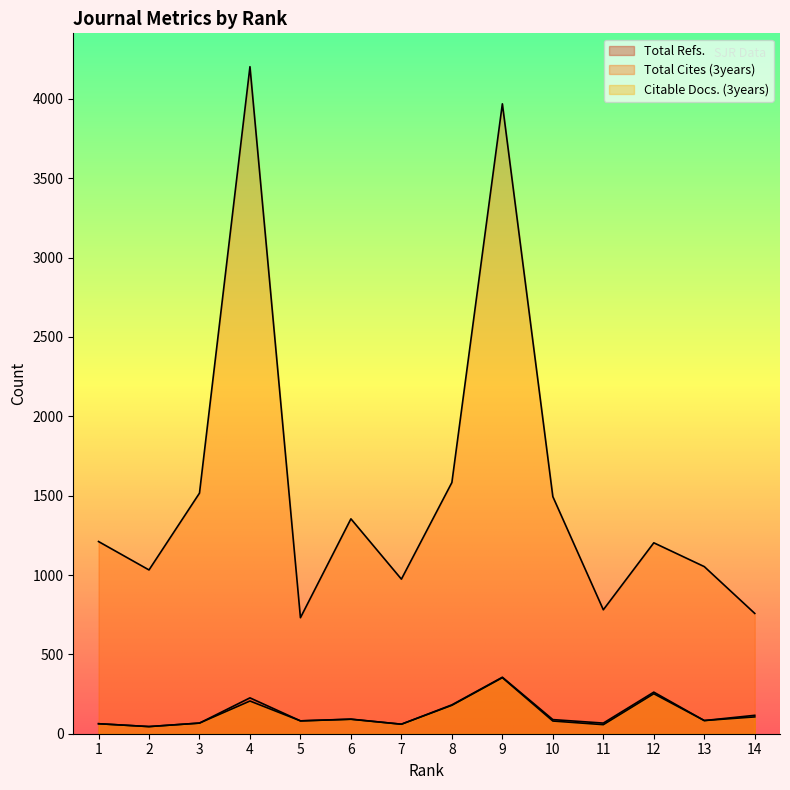

At which label does Total Cites (3years) reach its peak?

4